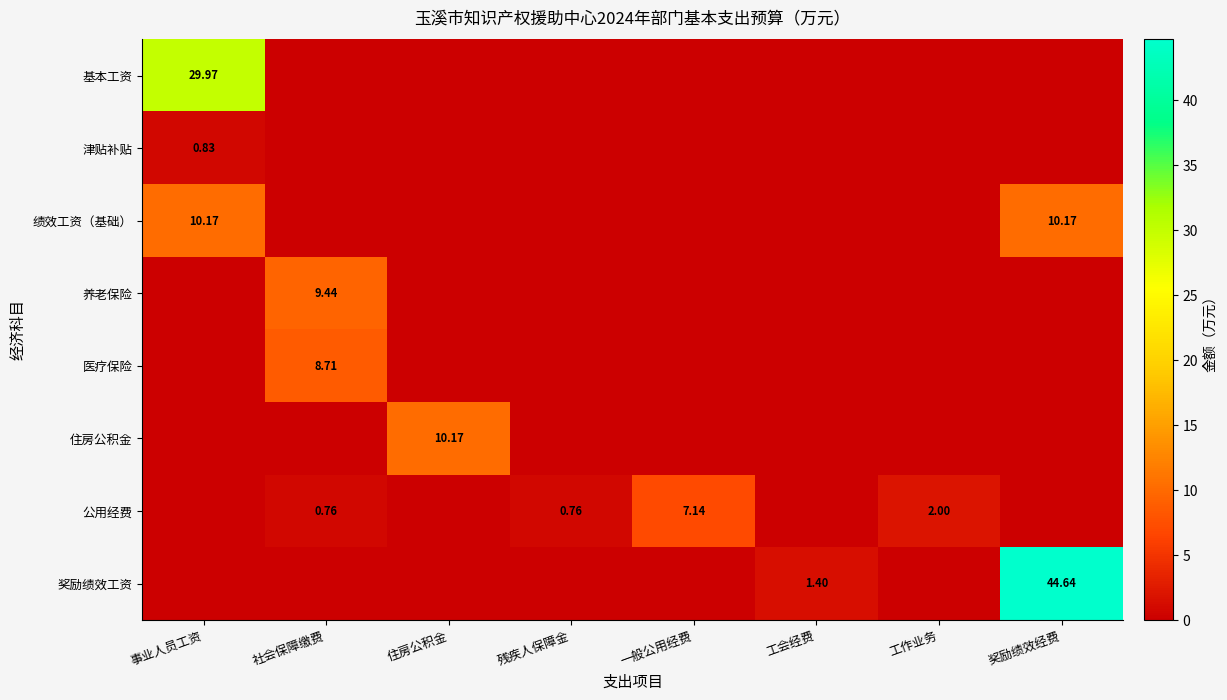

Rank the categories by 津贴补贴 value from lowest to highest.

社会保障缴费, 住房公积金, 残疾人保障金, 一般公用经费, 工会经费, 工作业务, 奖励绩效经费, 事业人员工资